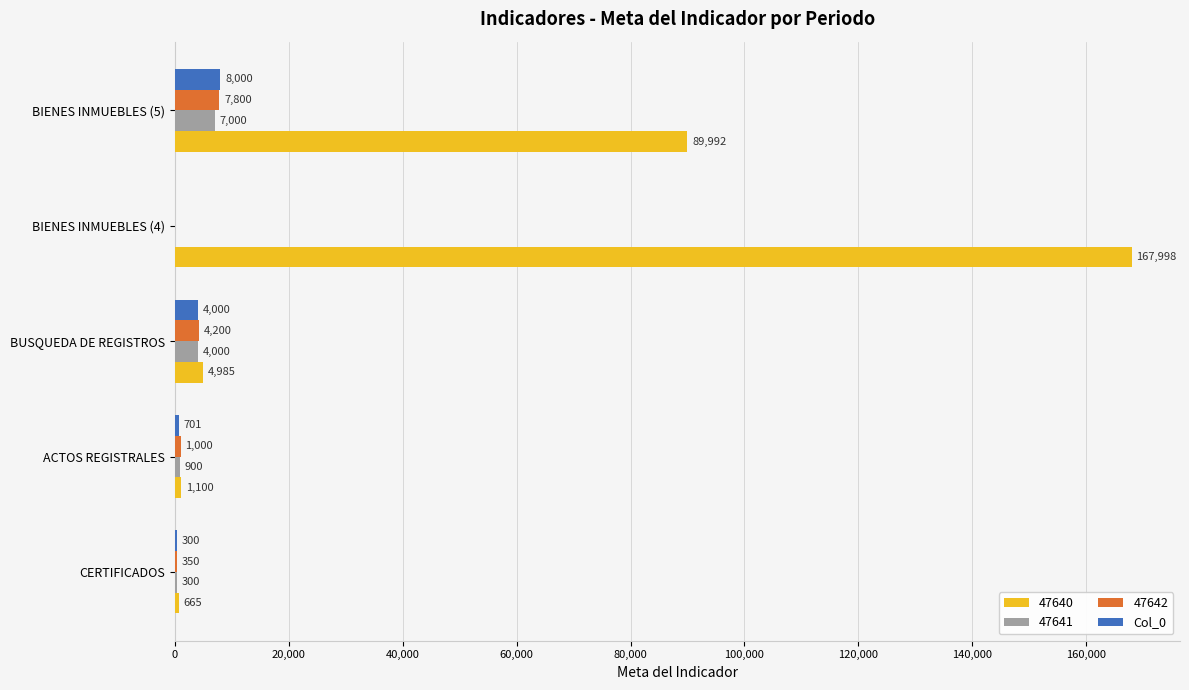

Where is 47642 nearest to the value 3900?

BUSQUEDA DE REGISTROS